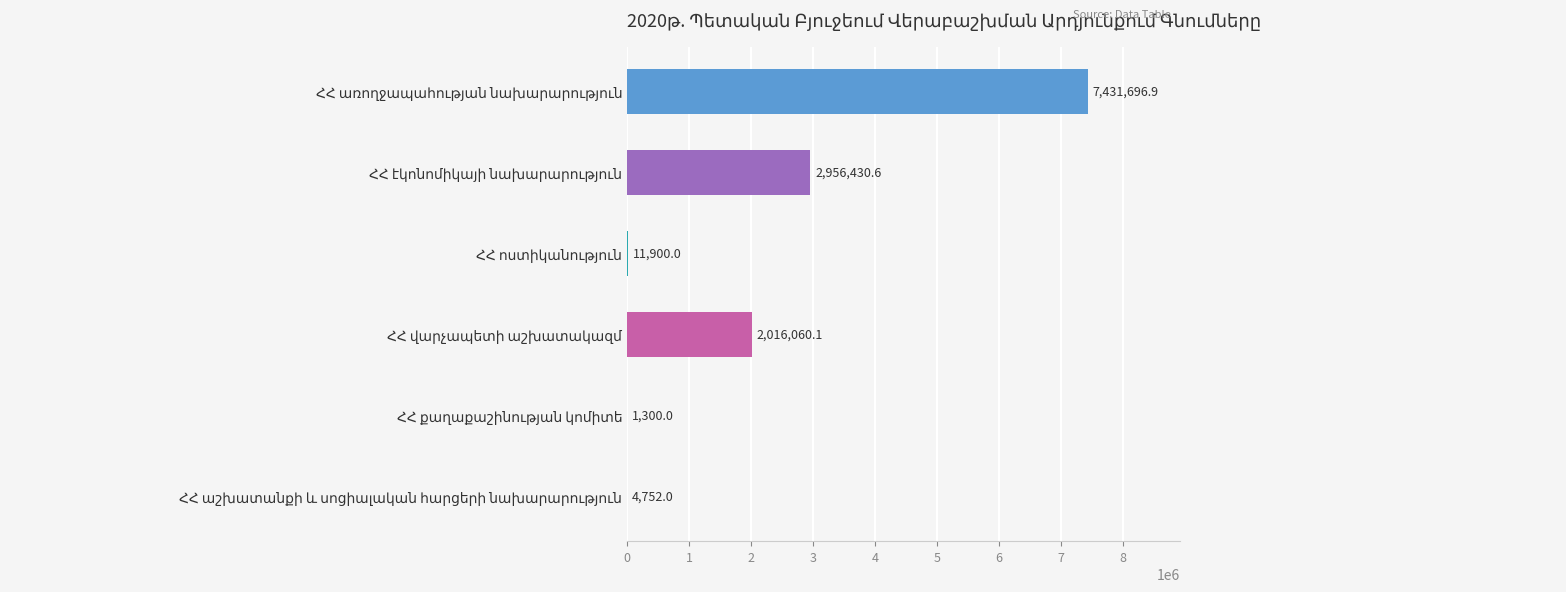

What is the greatest value displayed?

7431696.9